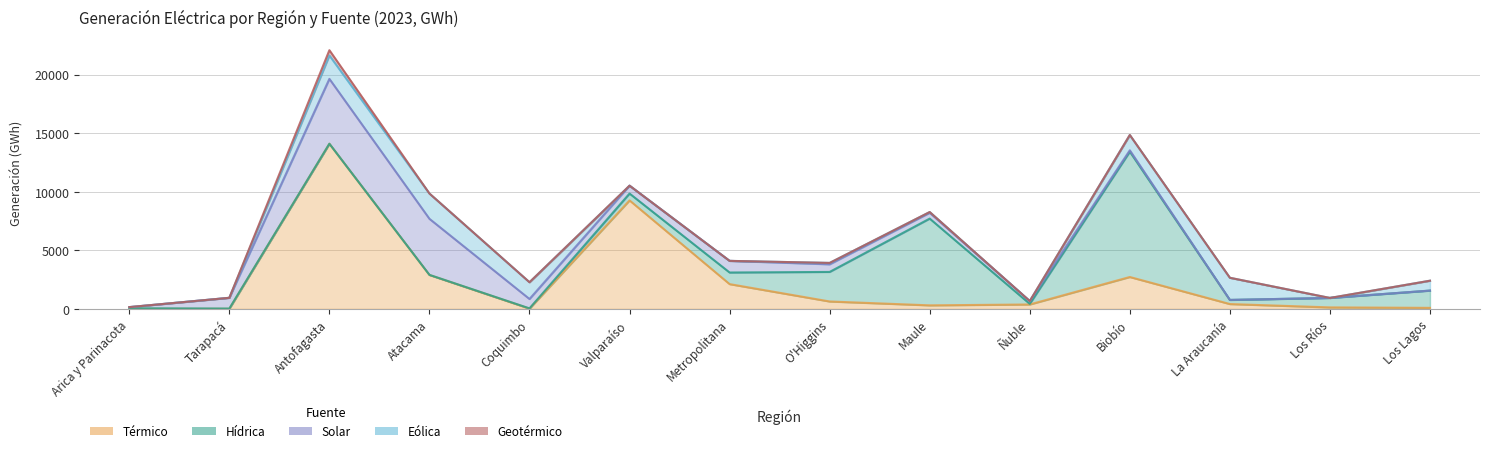

Which category has the lowest value in the Hídrica series?

Antofagasta